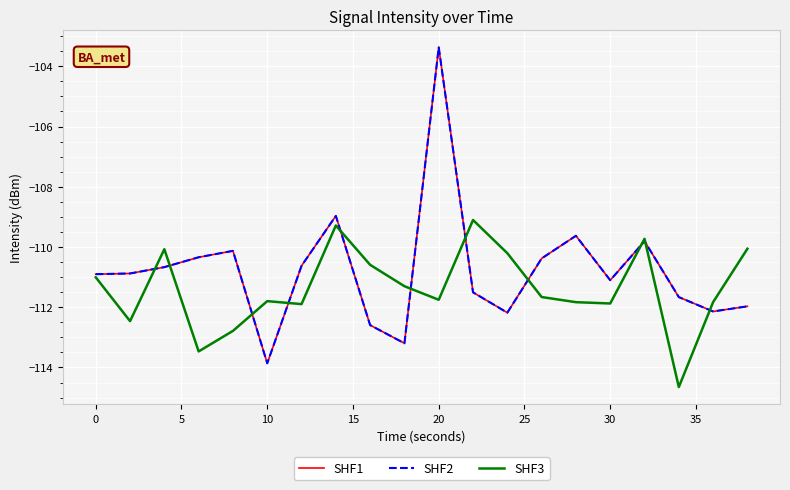

Does the chart display data point markers on the line(s)?

No